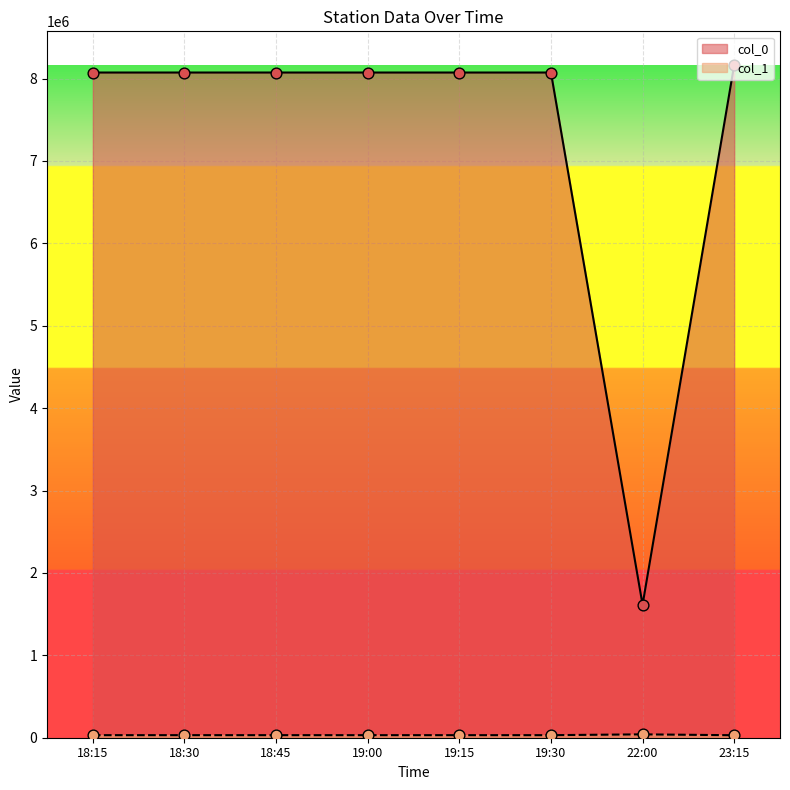

At how many categories does at least one series exceed 4554654?

7